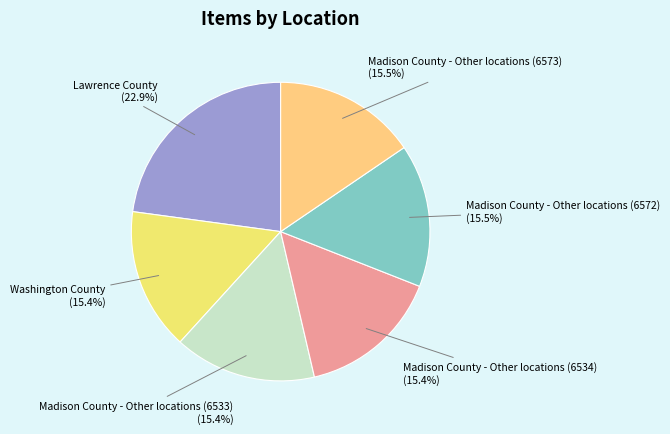

What percentage is NOT represented by Washington County?

84.6%